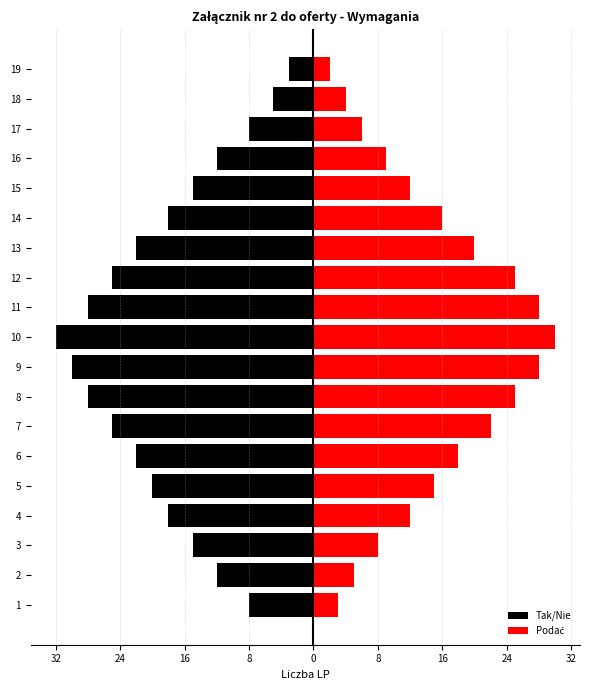

What is the value of the Tak/Nie bar at the 5th from the left?

-20